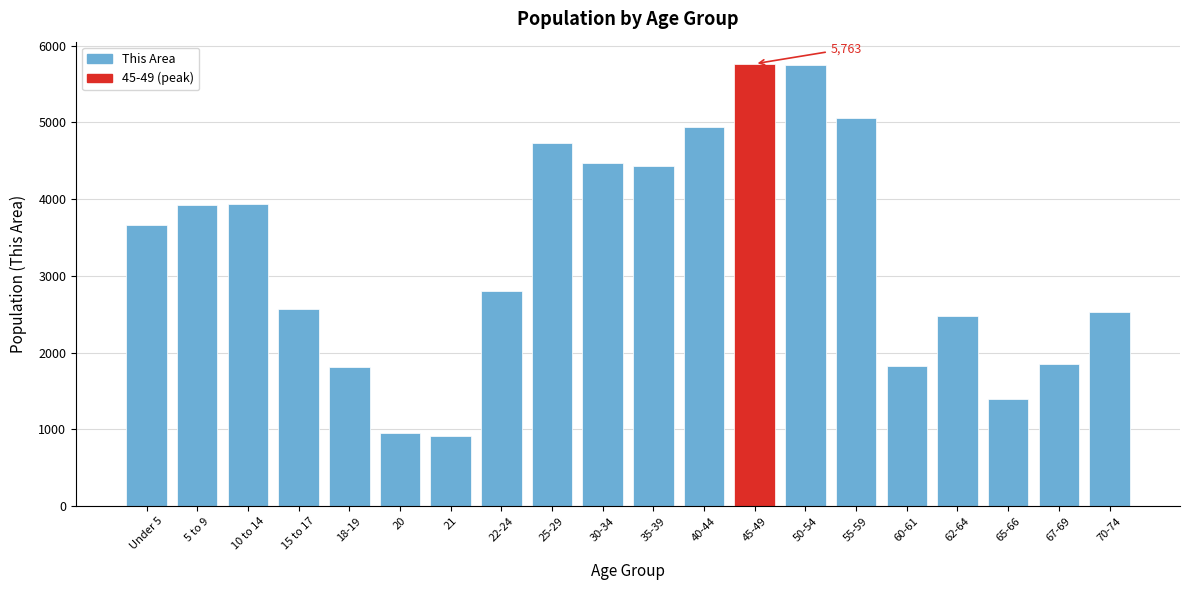

What is the change in value from 30-34 to 55-59?

+593